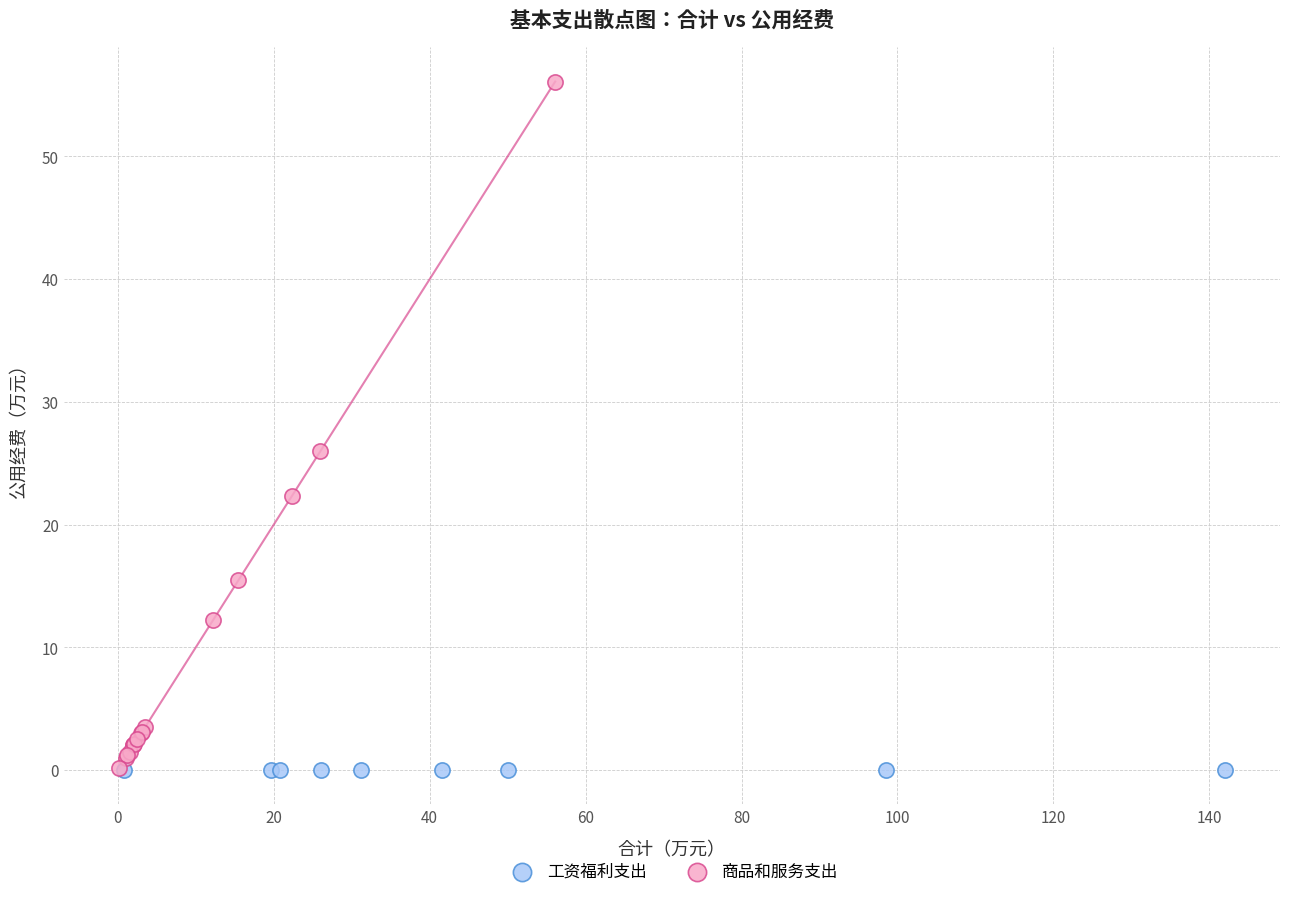

Which series reaches the maximum Y coordinate?

商品和服务支出